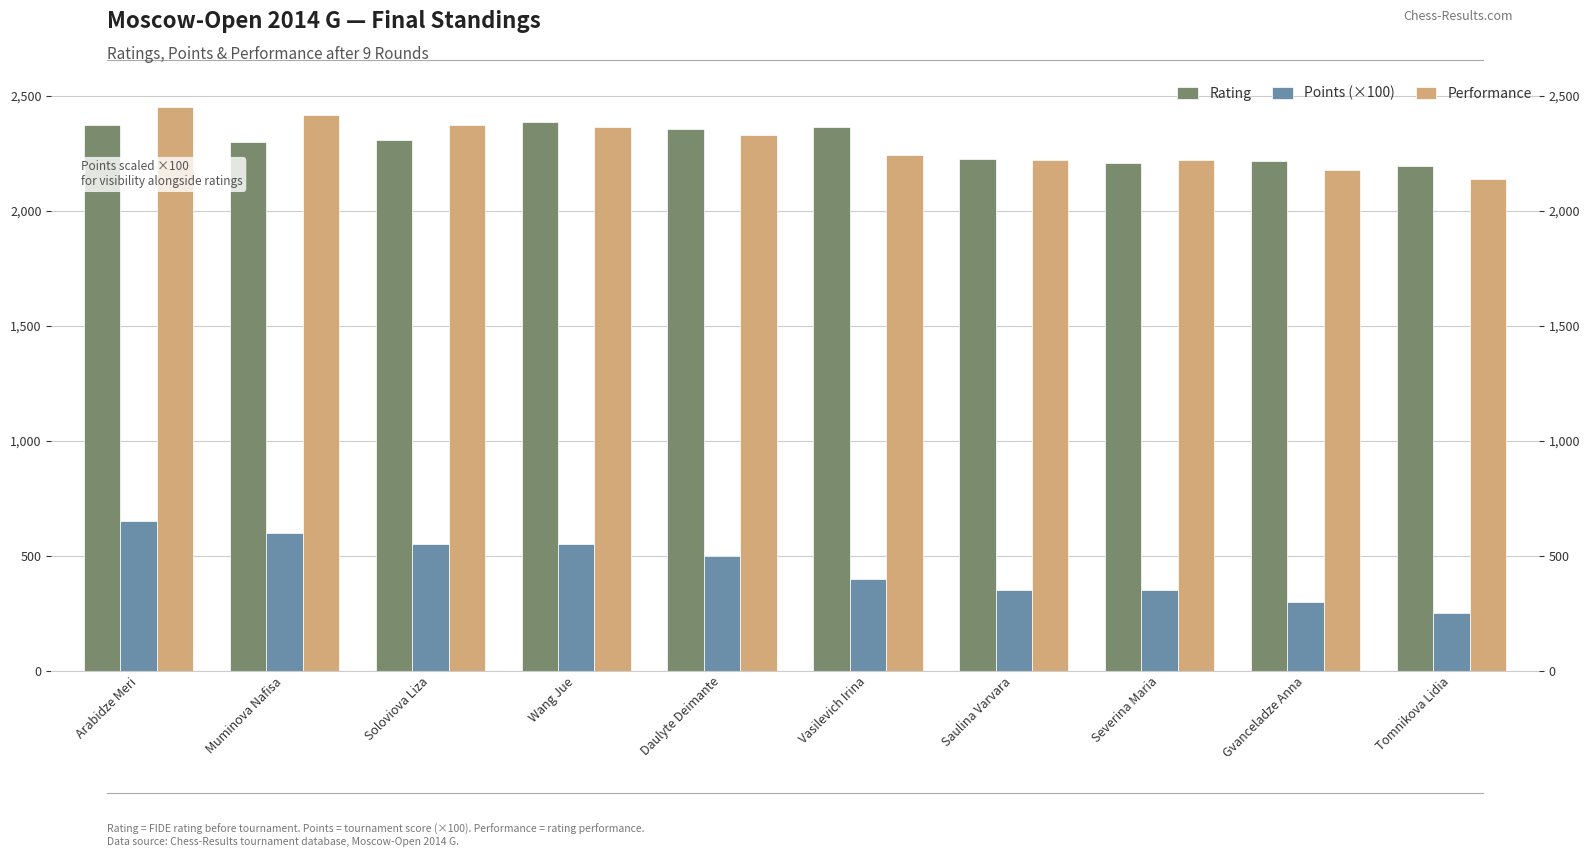

Which series has the largest total across all categories?

Rating